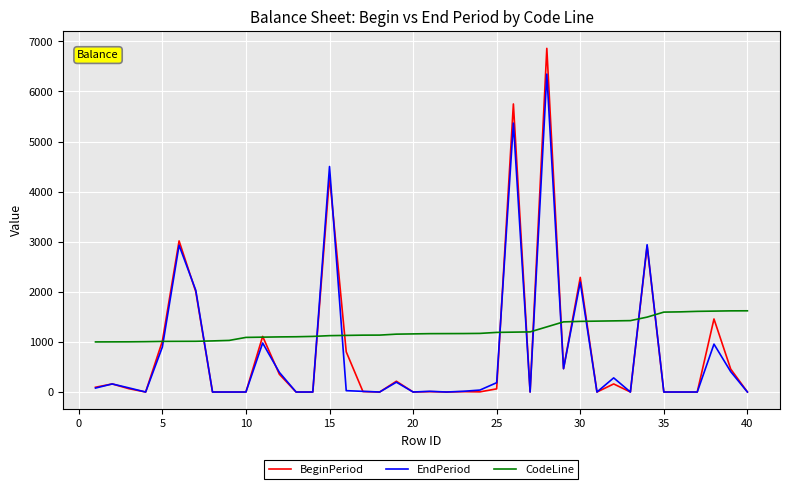

List the series in order of their peak value, highest first.

BeginPeriod, EndPeriod, CodeLine